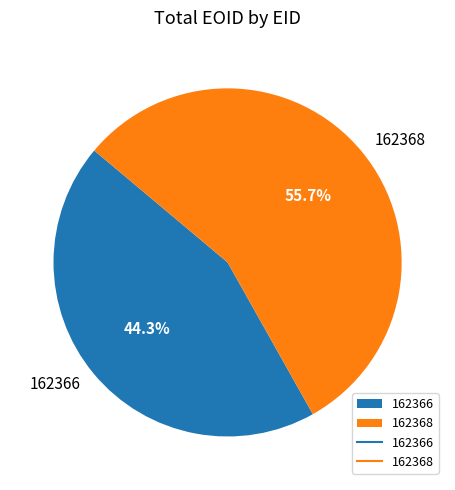

What is the ratio of the value at 162366 to the value at 162368?

0.8